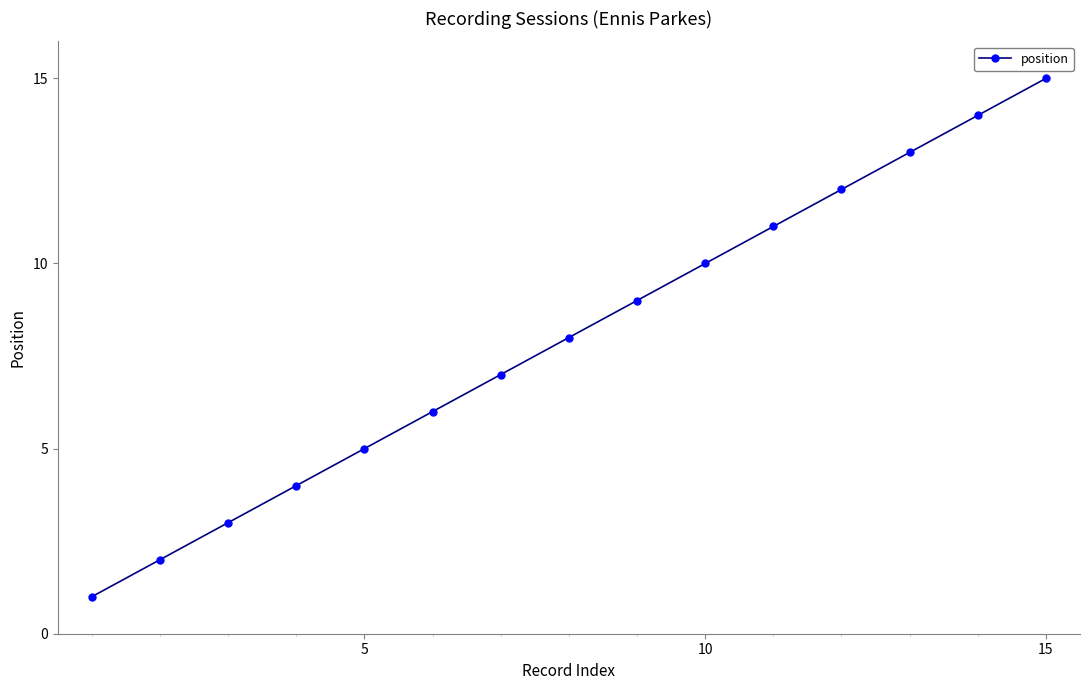

Does the chart have visible grid lines?

No